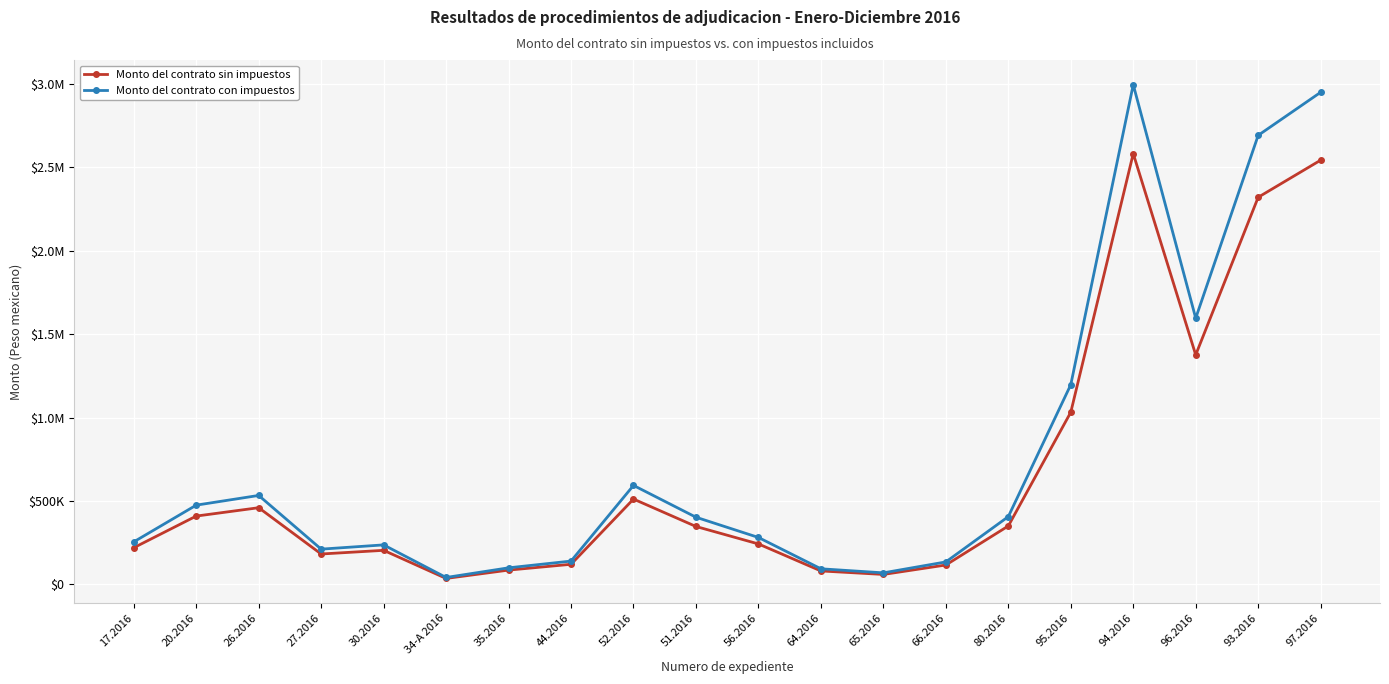

What are all the series names shown in the legend?

Monto del contrato sin impuestos, Monto del contrato con impuestos